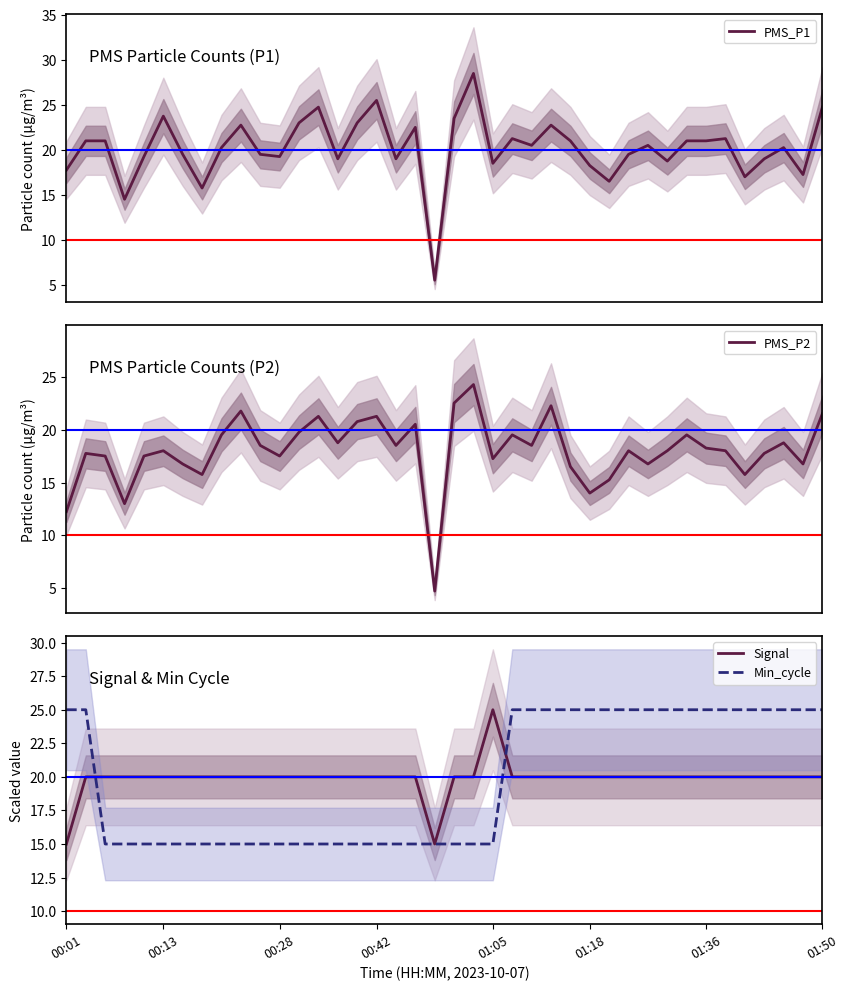

True or false: Min_cycle has more than 2 interior local peaks.

False